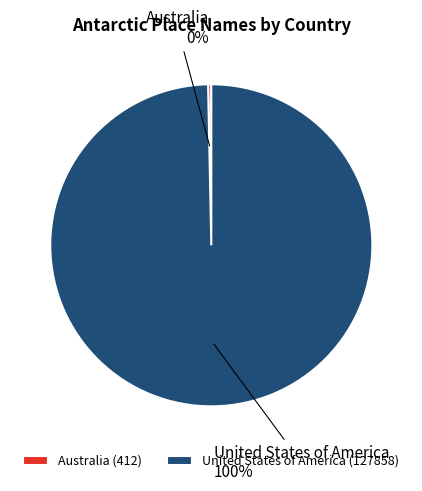

To the nearest percent, what percentage of the pie is United States of America?

100%